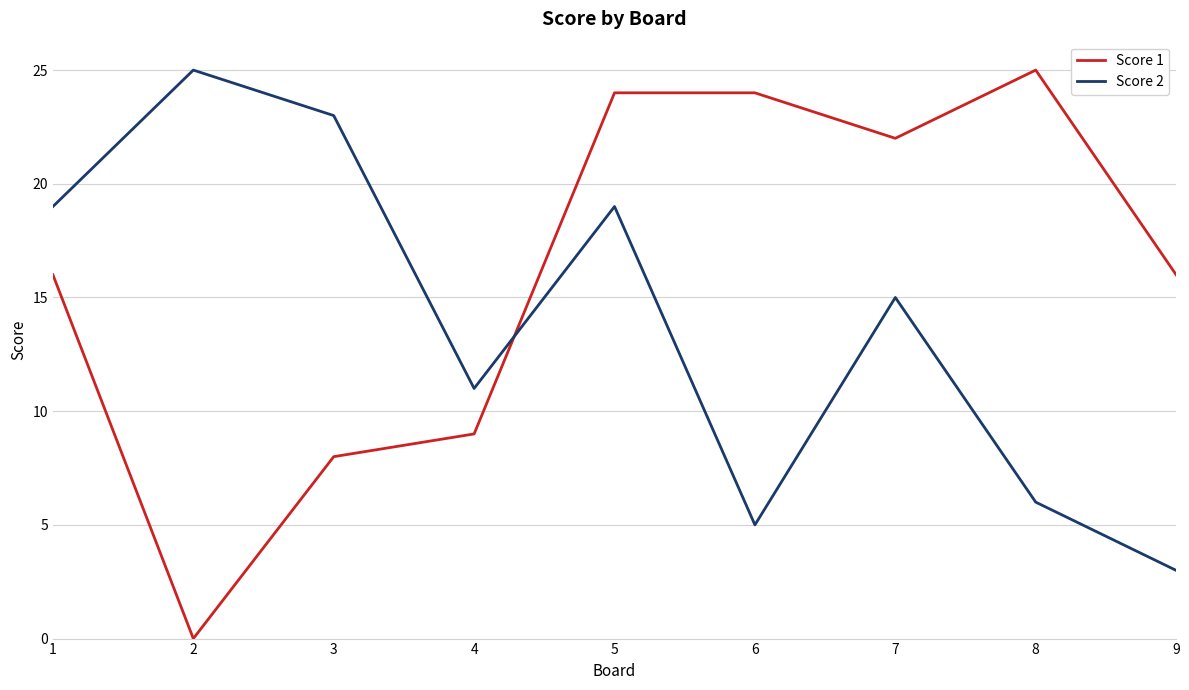

Which series ends up on top after the final intersection of Score 2 and Score 1?

Score 1